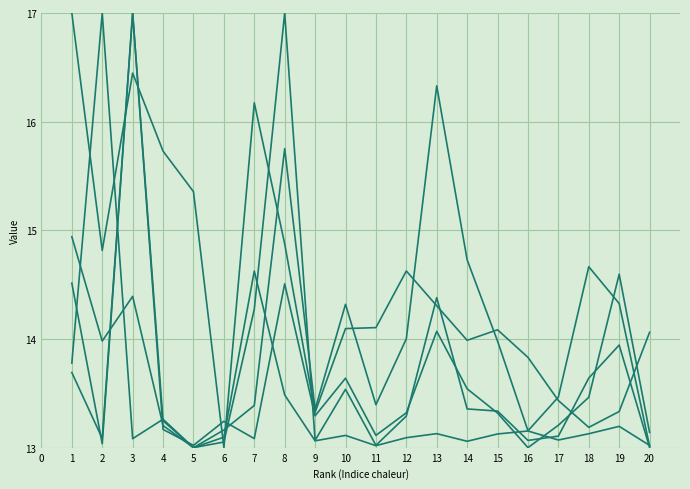

Does the chart have visible grid lines?

Yes